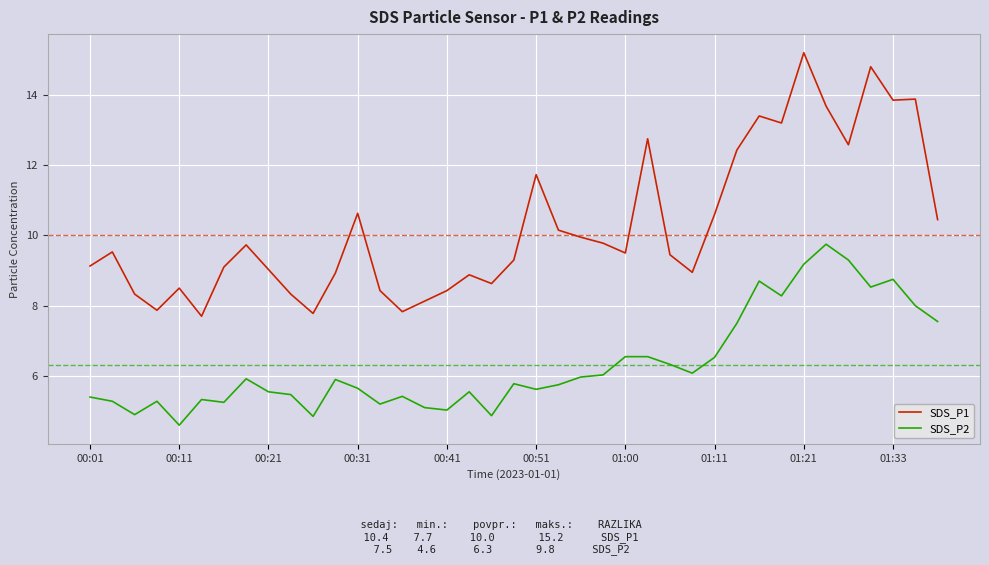

Which series has the largest total across all categories?

SDS_P1